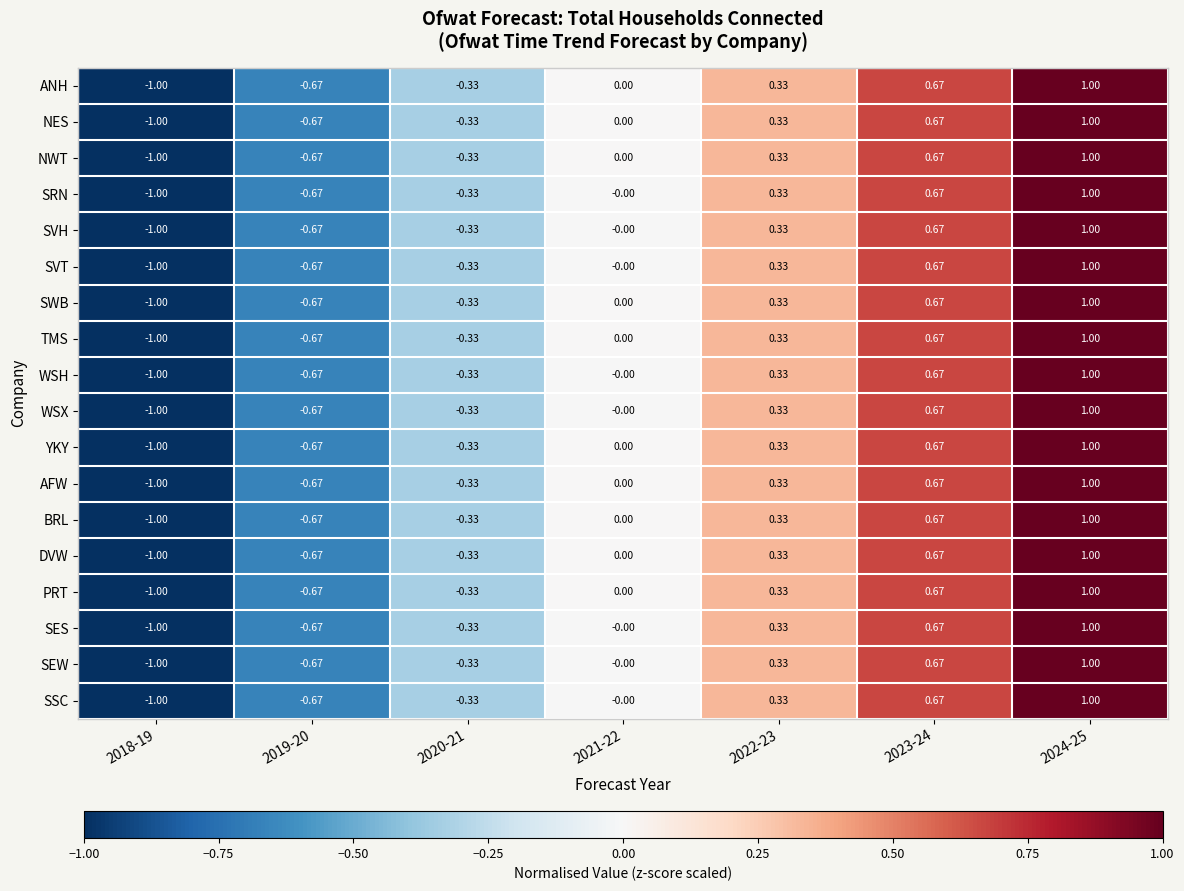

How many values in SVT are below zero?

3